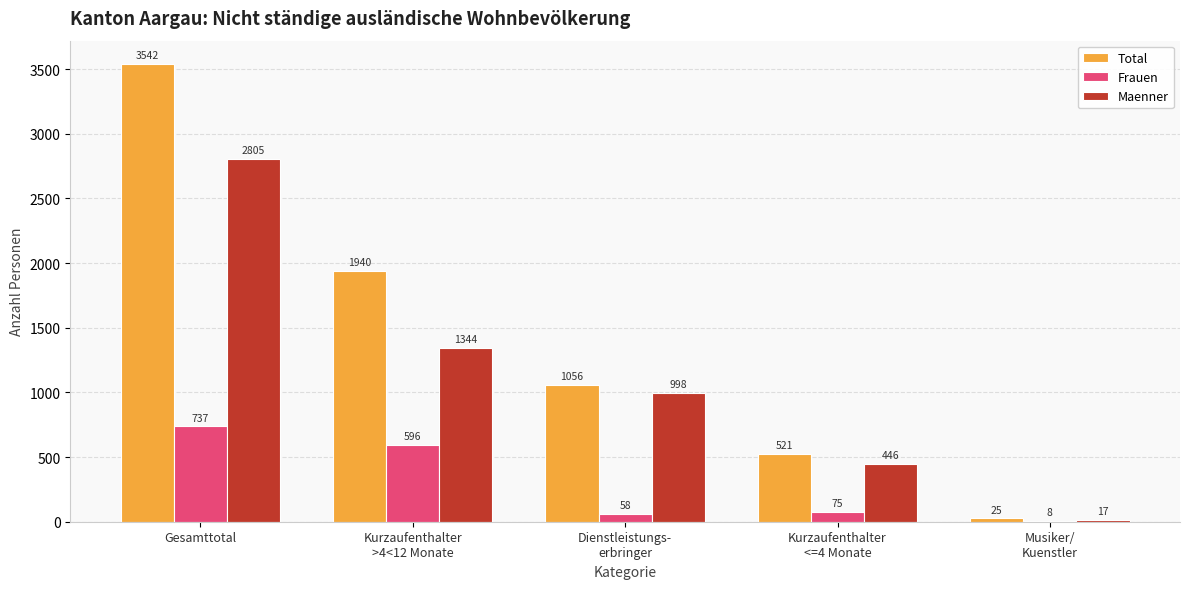

The Total series shows 1056 at Dienstleistungs-
erbringer. True or false?

True